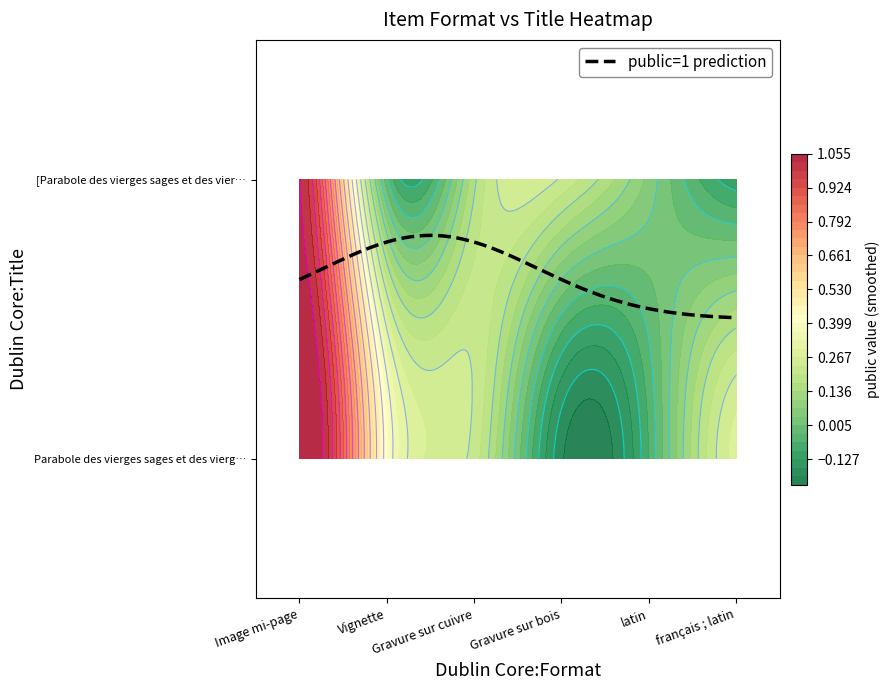

Is it true that Parabole des vierges sages et des vierg… equals 1 at Gravure sur cuivre?

False